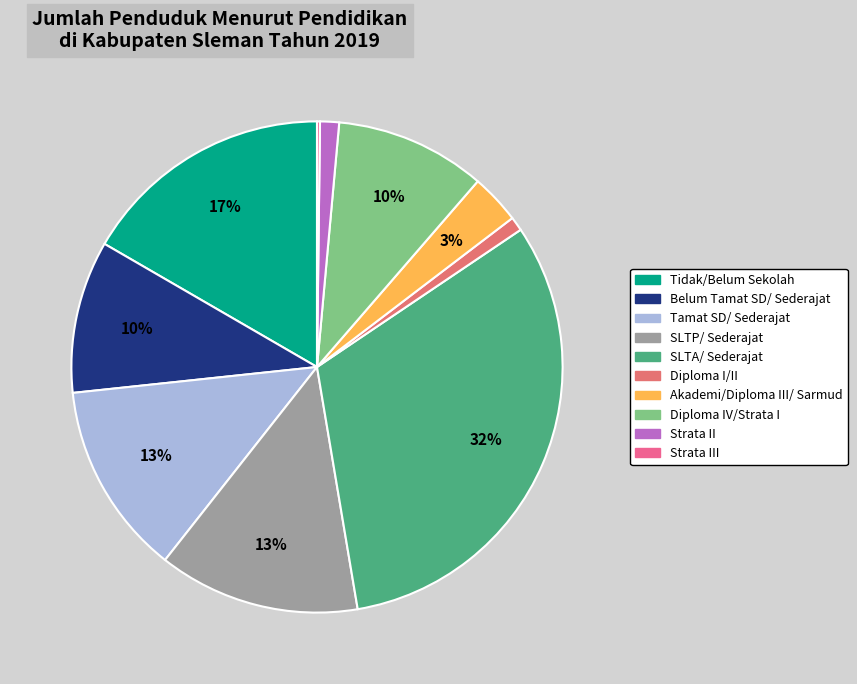

What is the total percentage of Diploma I/II and Tamat SD/ Sederajat?

13.6%